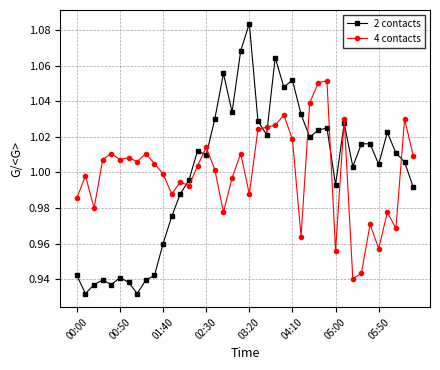

List the series in order of their peak value, lowest first.

4 contacts, 2 contacts